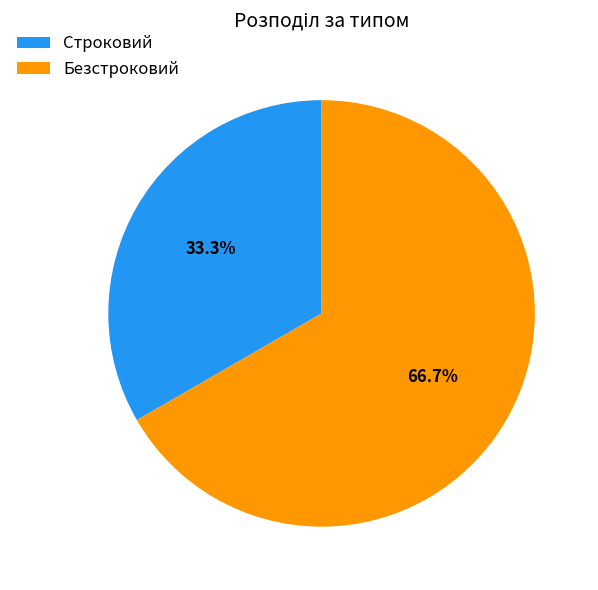

Is there a majority slice in this chart?

Yes